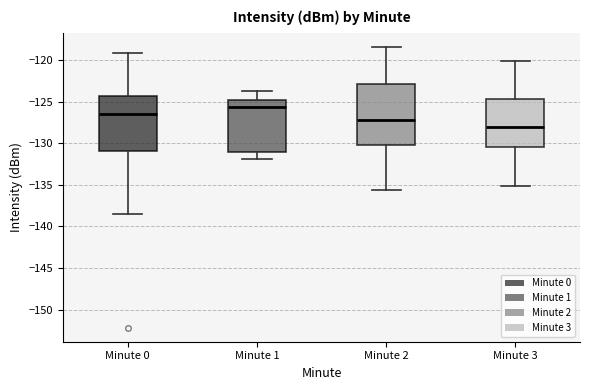

Where does the upper whisker of the box for Minute 3 end on the y-axis? The values are not printed on the chart, so give them approximately, as read against the axis.

-120.0